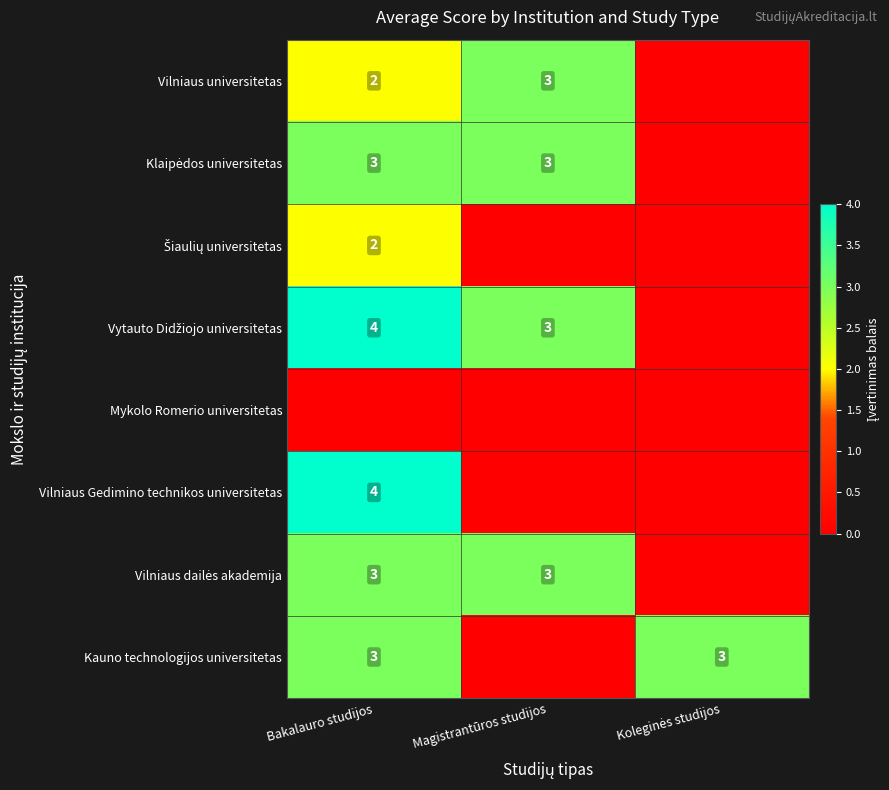

True or false: Kauno technologijos universitetas has a value of 4 at Bakalauro studijos.

False